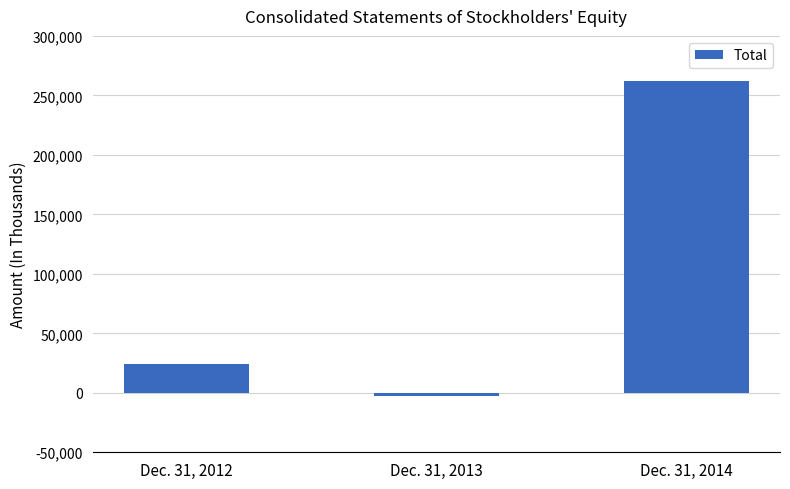

Reading left to right, transcribe all the data shown in this chart.

24122	-2867	262108